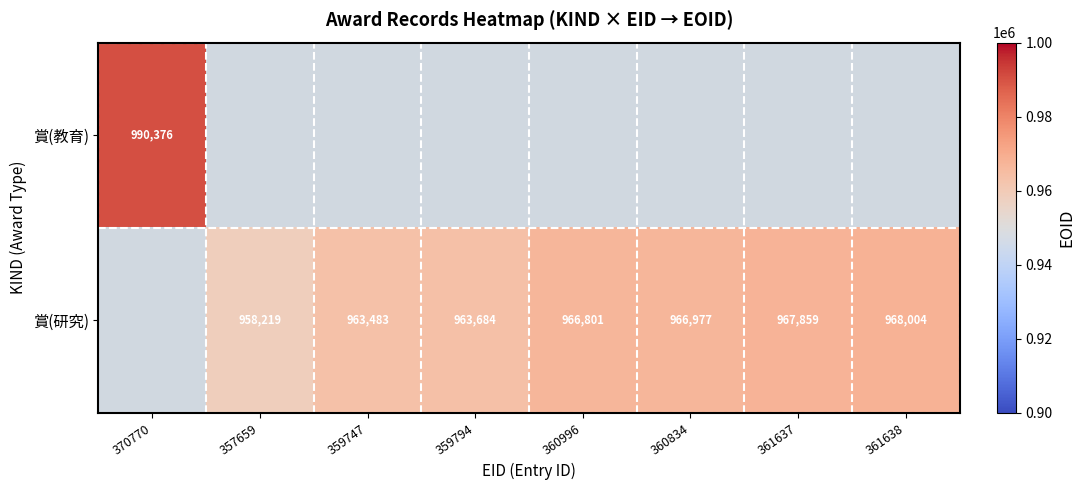

The 賞(研究) series shows 1637371 at 359794. True or false?

False